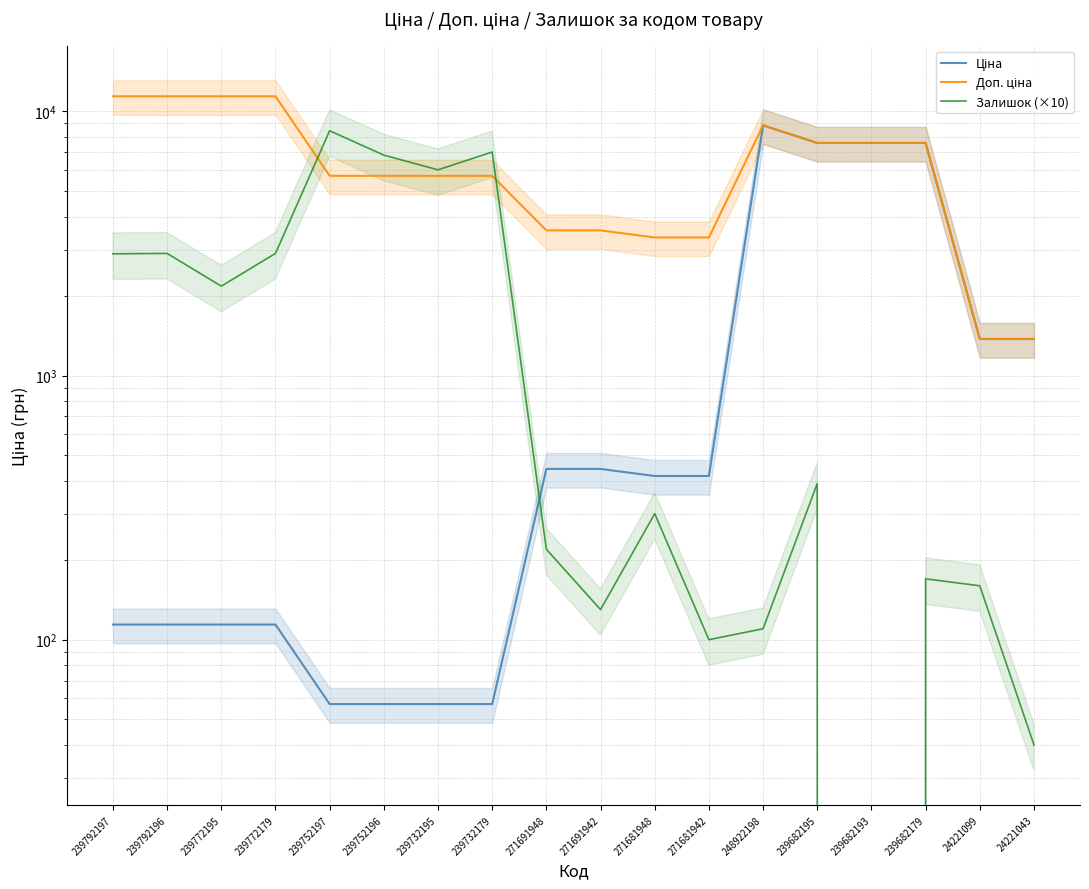

Does the chart have visible grid lines?

Yes